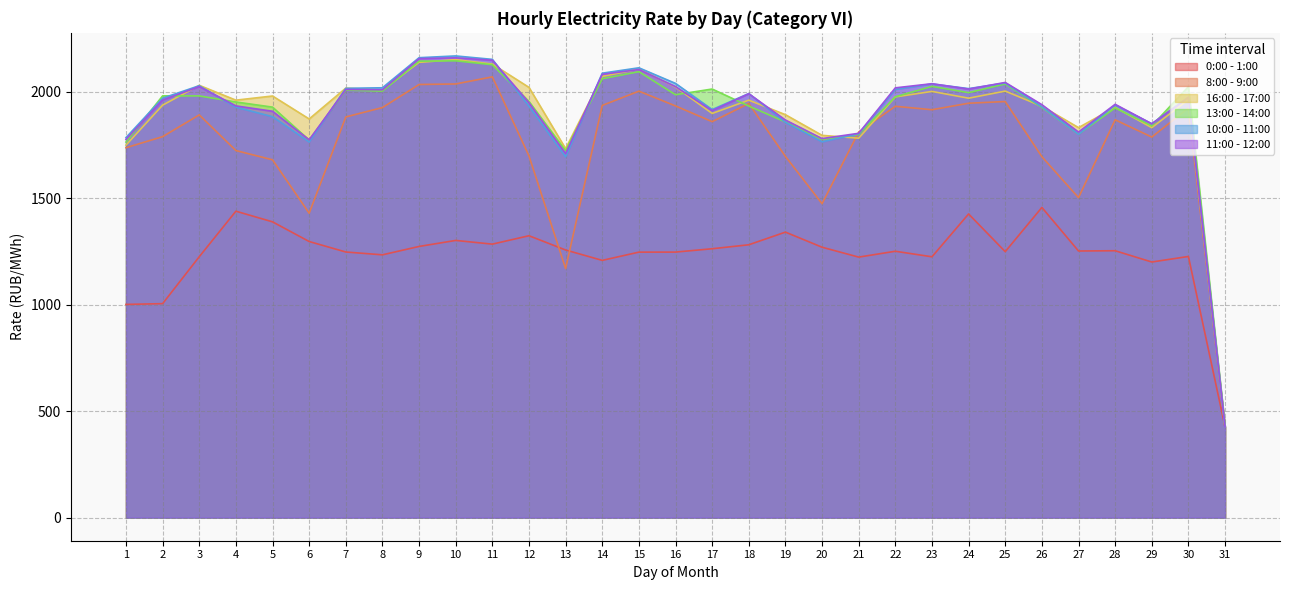

Between which two adjacent categories do 0:00 - 1:00 and 8:00 - 9:00 first intersect?

12 and 13